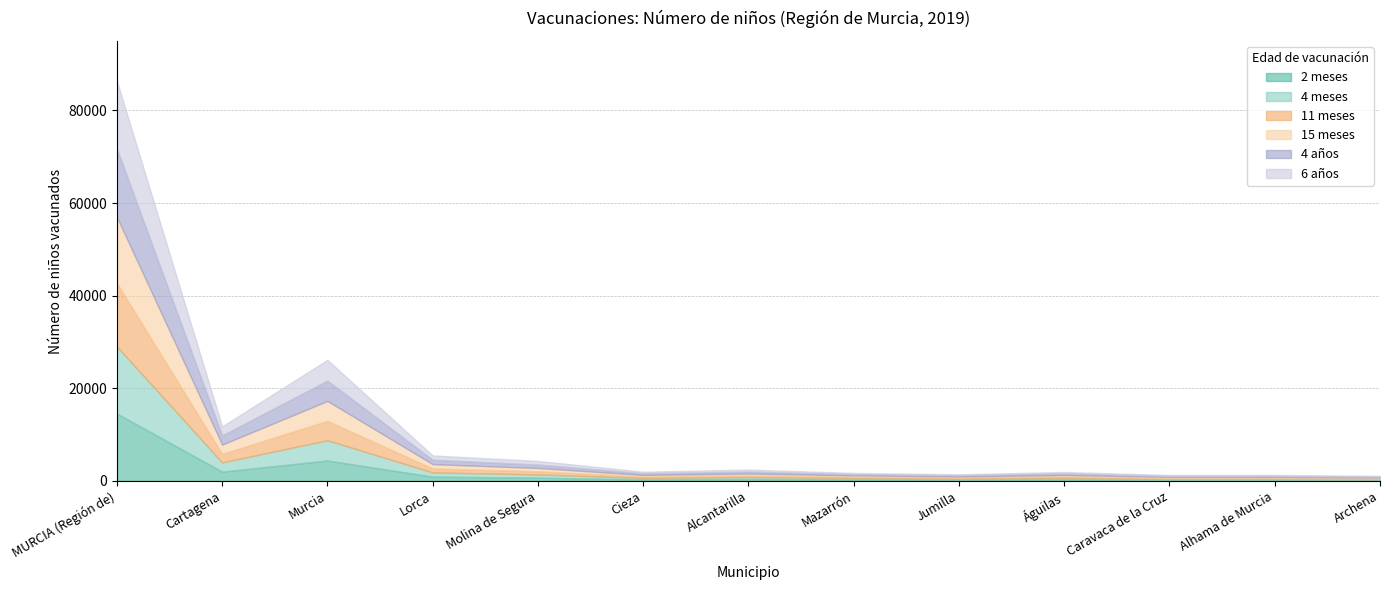

Is the value of 4 años at Alhama de Murcia greater than the value of 15 meses at Jumilla?

No